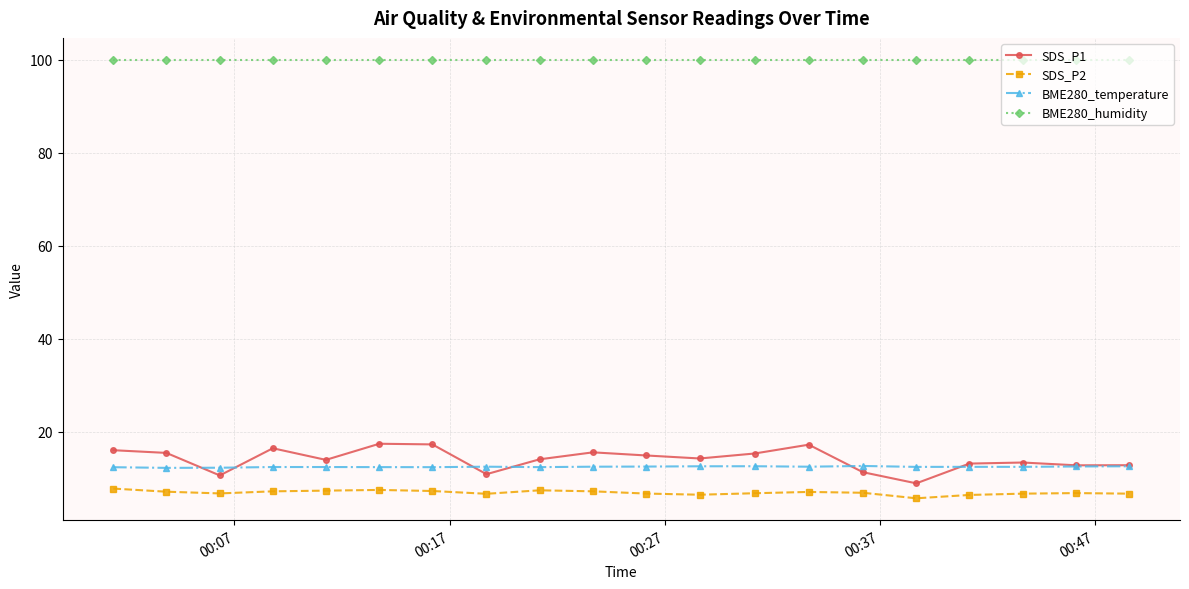

Rank the series by their maximum value, from highest to lowest.

BME280_humidity, SDS_P1, BME280_temperature, SDS_P2